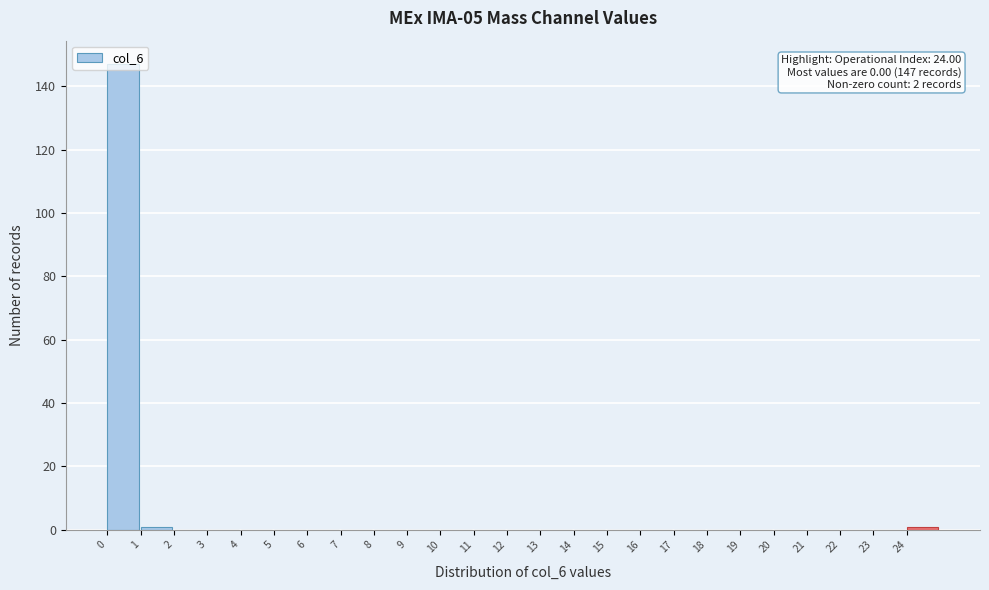

Which range on the x-axis has the tallest bar?

0 to 1